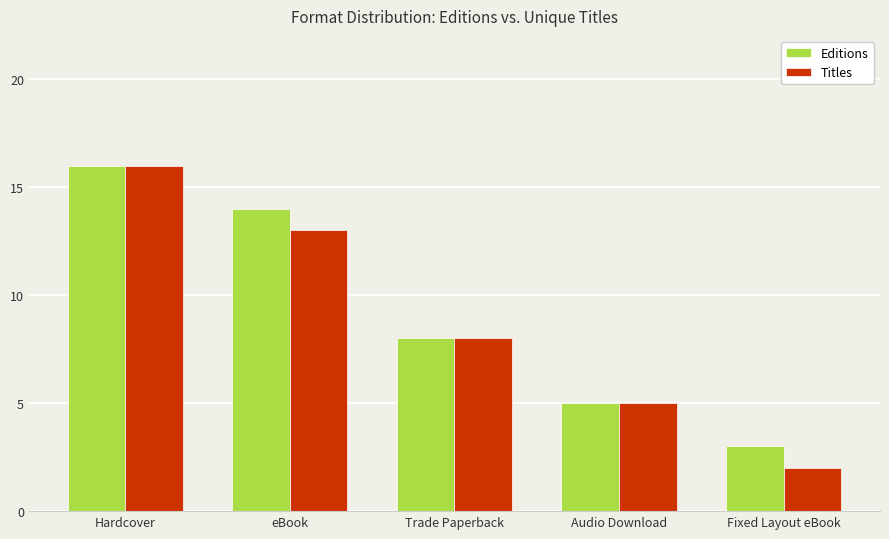

How many bars are there in total?

10